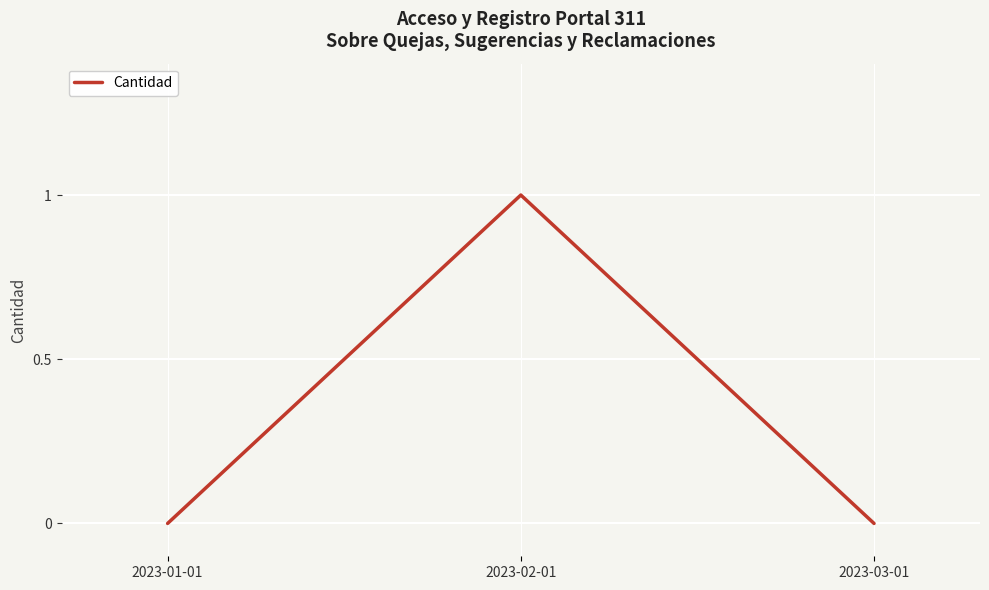

At which category does the chart reach its peak across all series?

2023-02-01